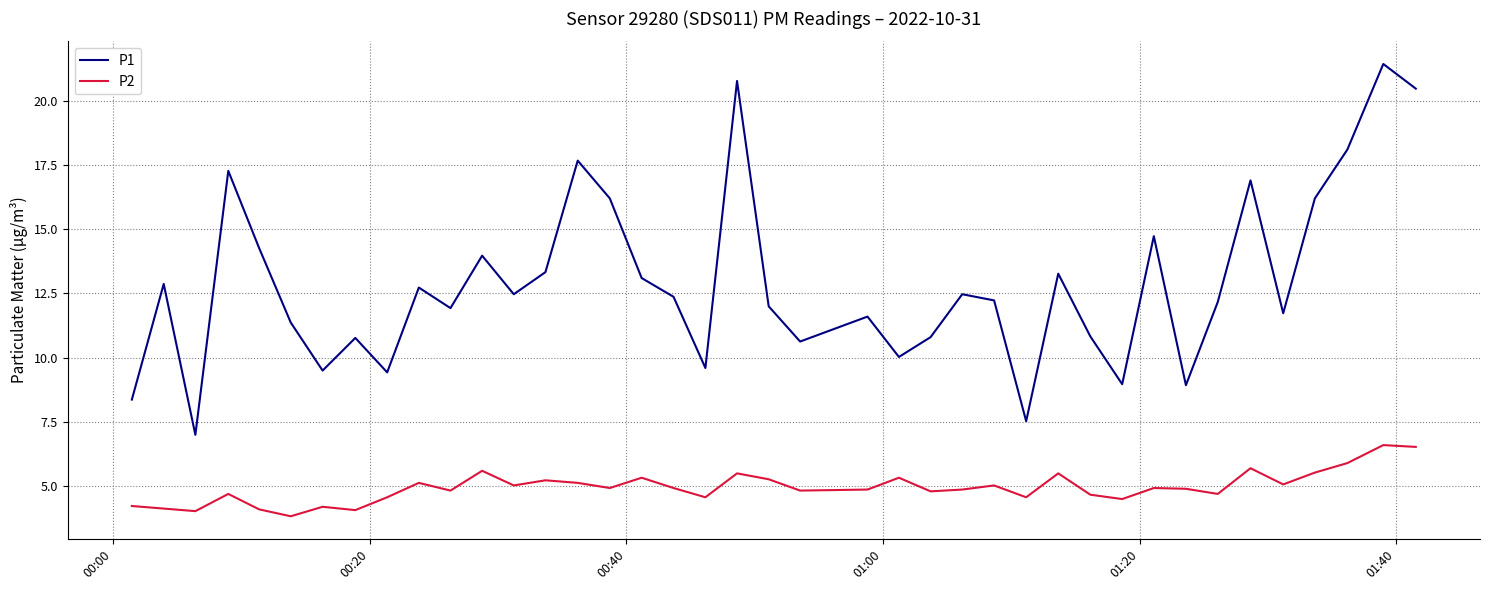

Which series has the largest total across all categories?

P1